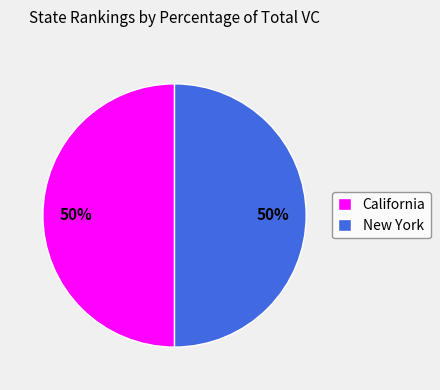

To the nearest percent, what portion does California represent?

50%